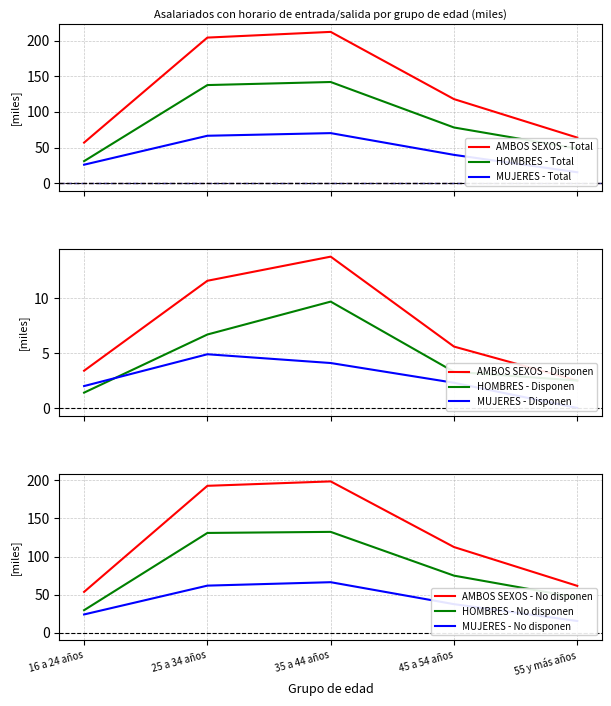

Which series has the largest range (max minus min)?

AMBOS SEXOS - Total